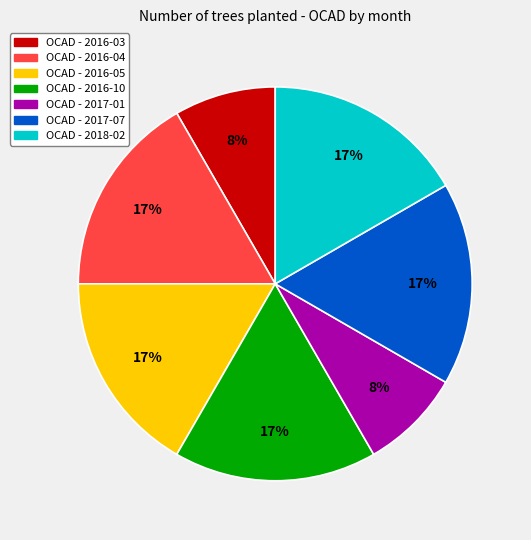

Does any single category account for the majority?

No